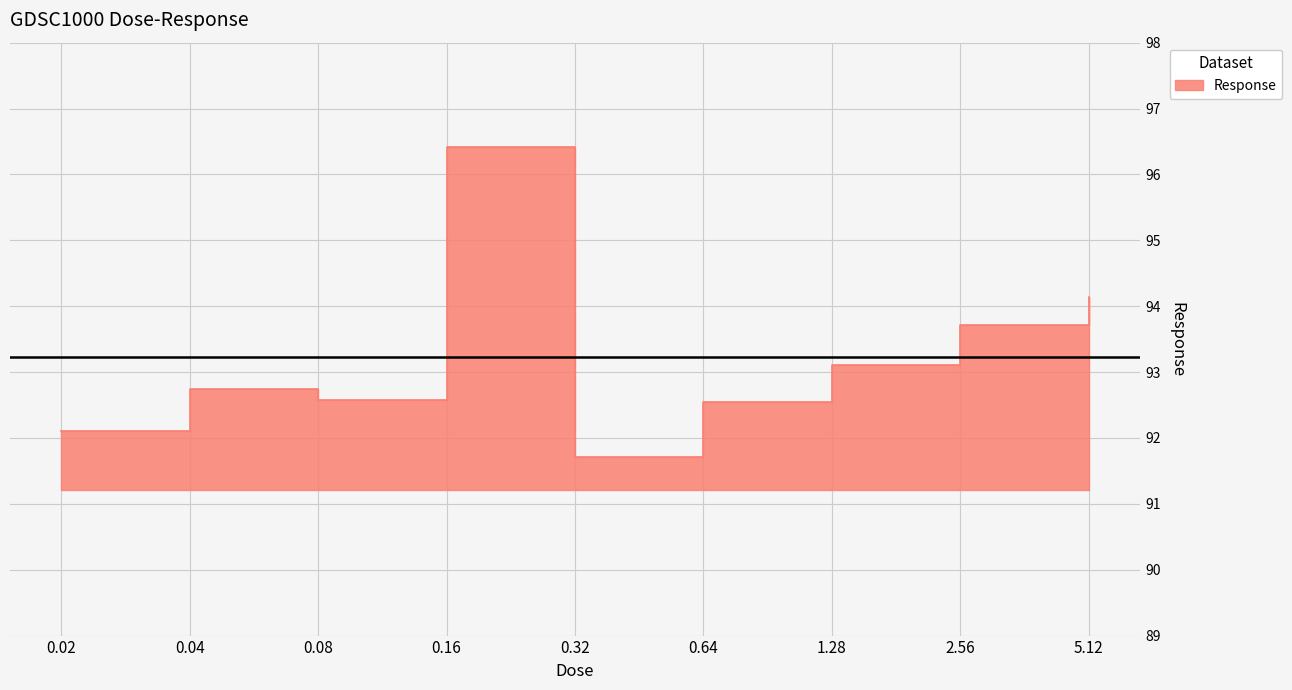

What is the smallest value displayed?

91.7